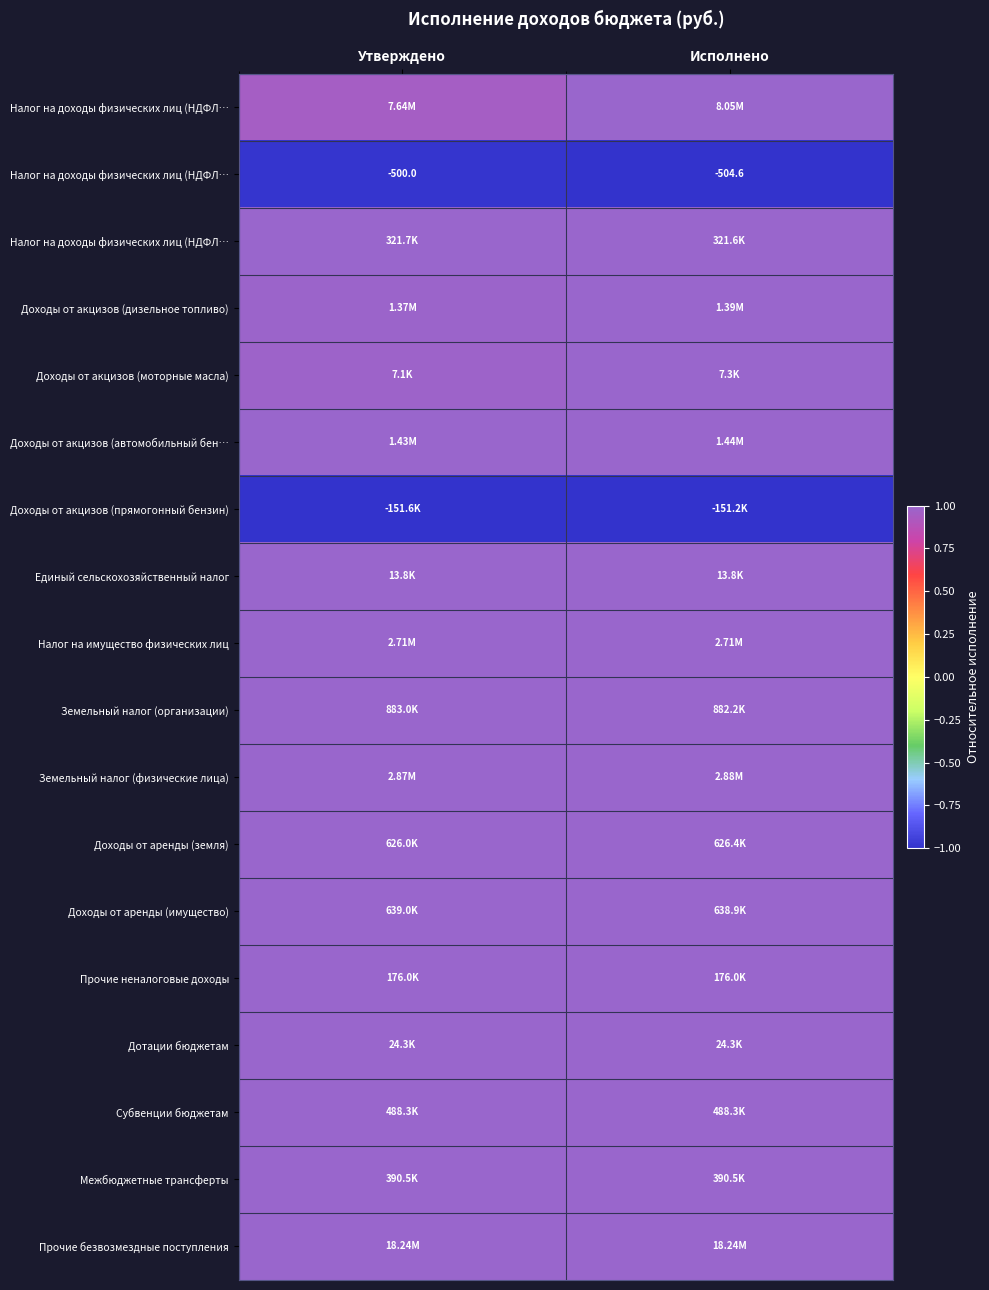

At how many categories does at least one series exceed 0?

2